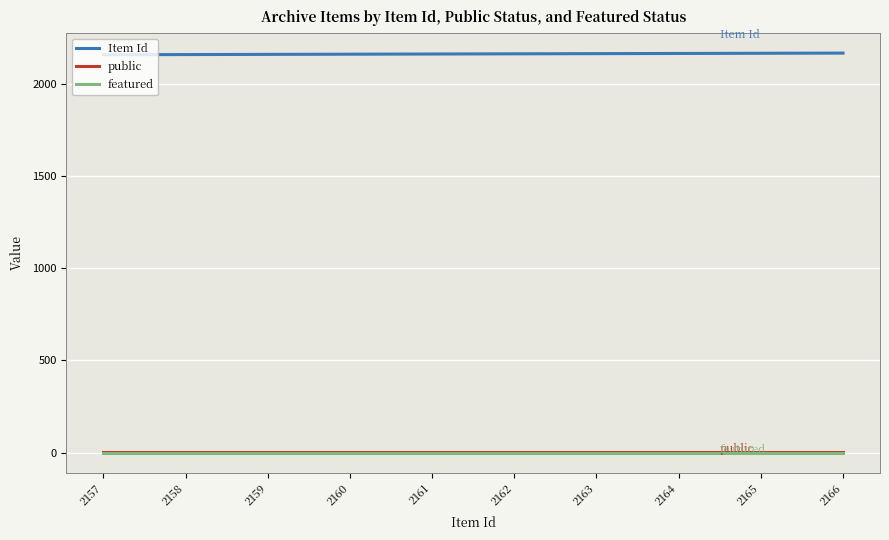

True or false: Item Id and featured cross at least once.

False